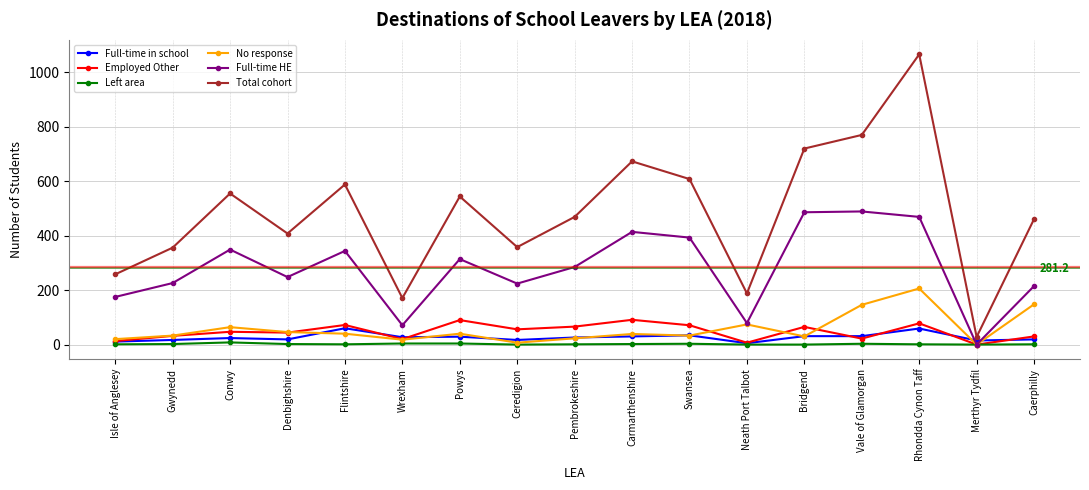

Is it true that Total cohort equals 764 at Powys?

False